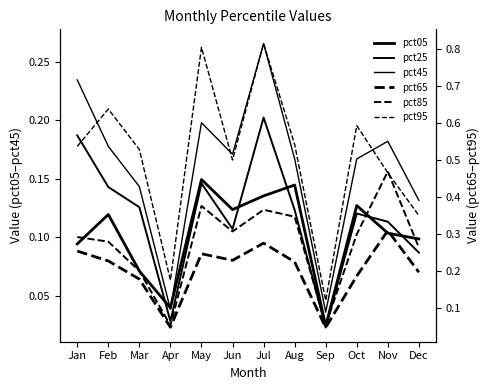

Between Aug and Feb, which is larger?

Aug